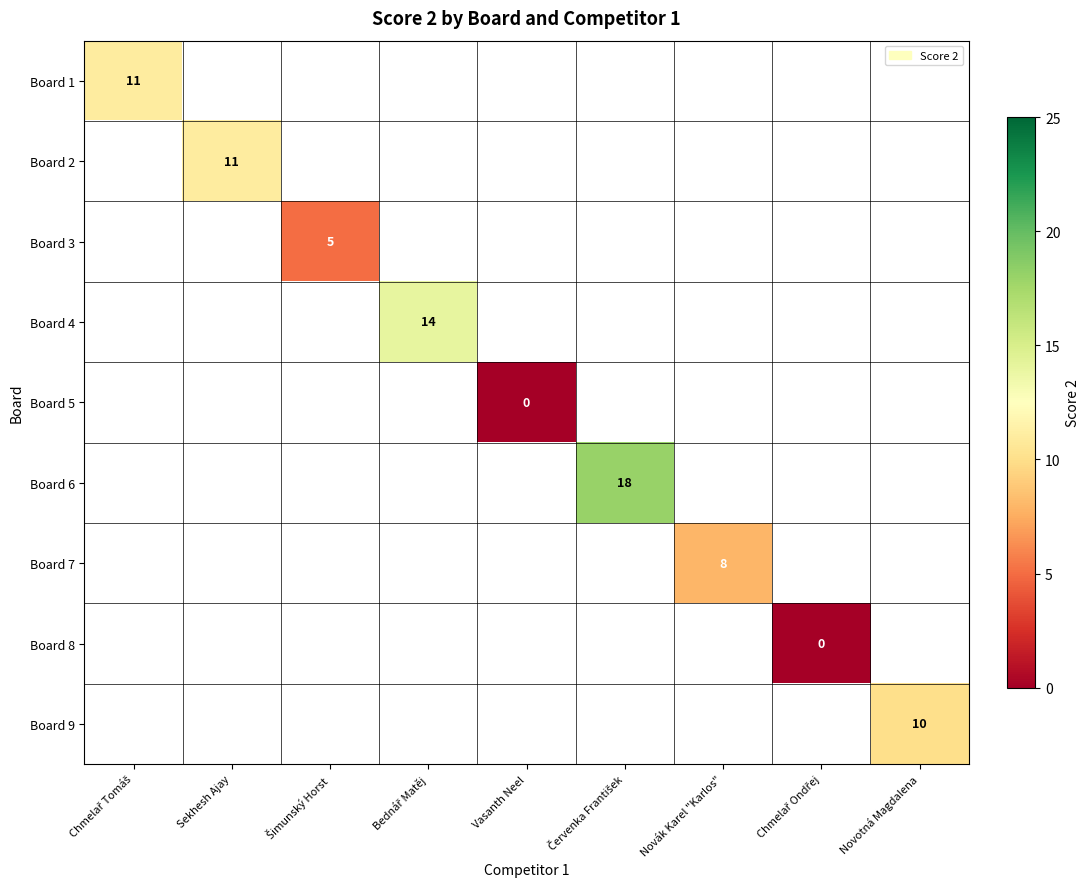

Count the number of categories in the chart.

9